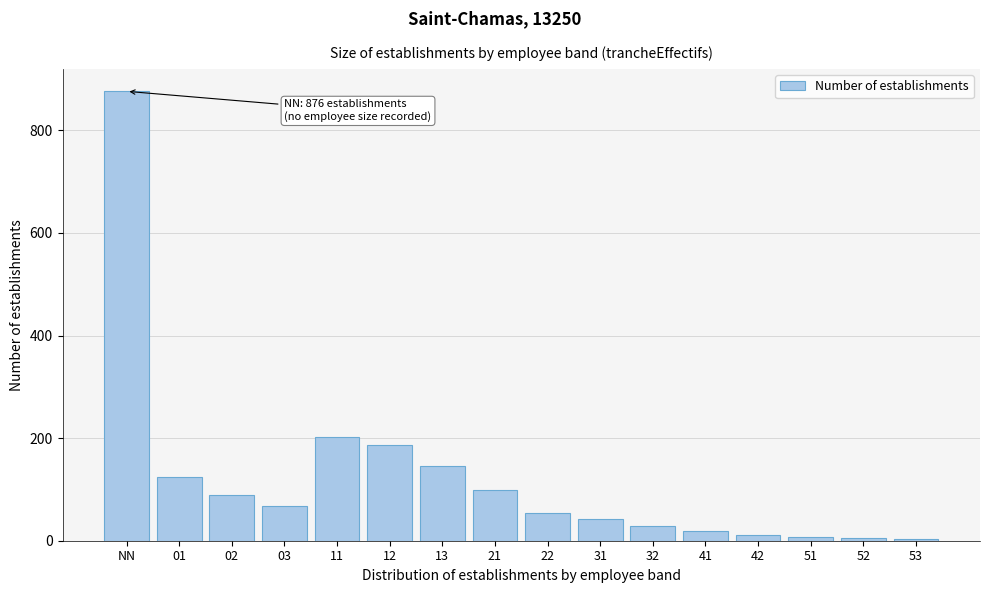

What is the label of the 16th bar from the right?

NN